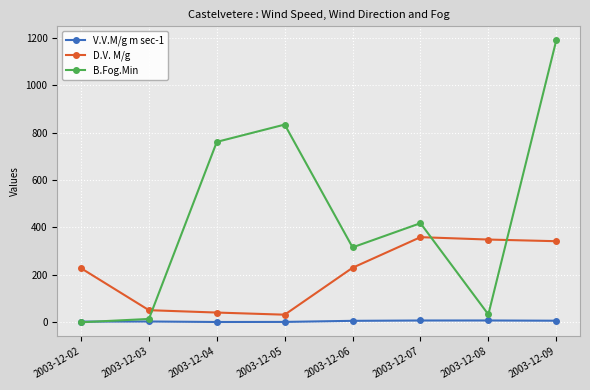

At which label does B.Fog.Min reach its peak?

2003-12-09